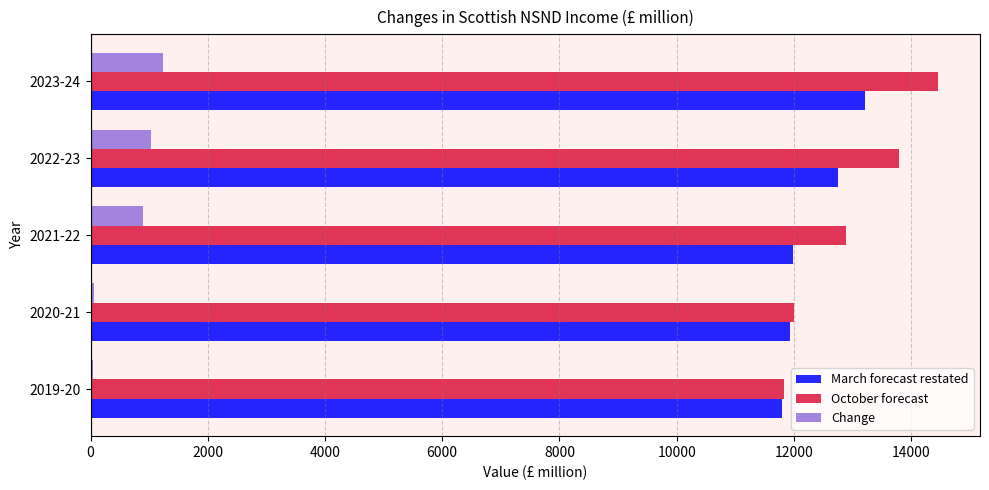

Is the value of Change at 2022-23 greater than the value of October forecast at 2023-24?

No